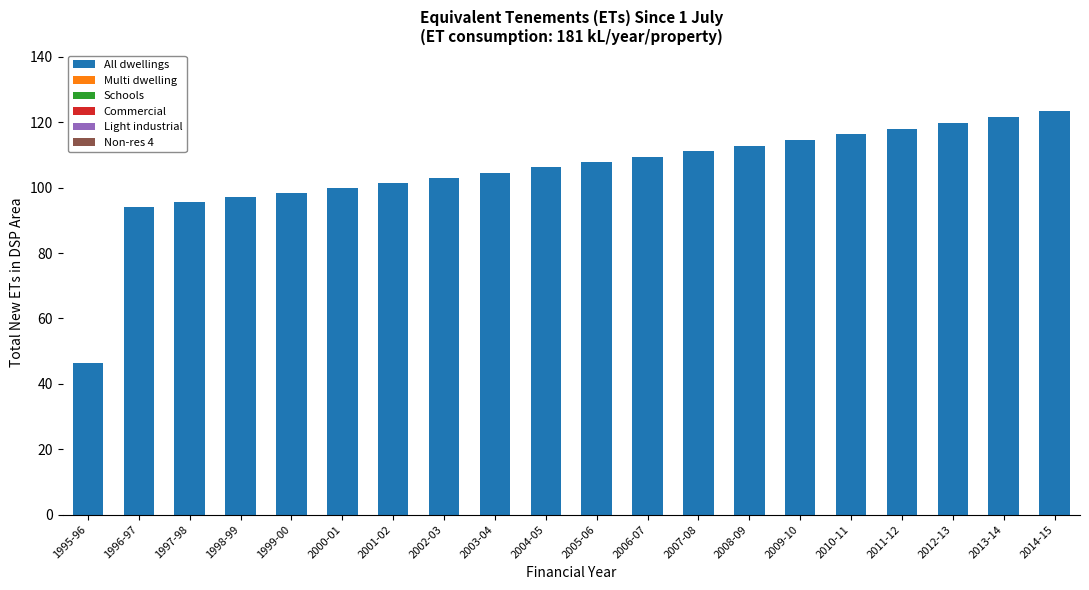

How many data points does each series have?

20